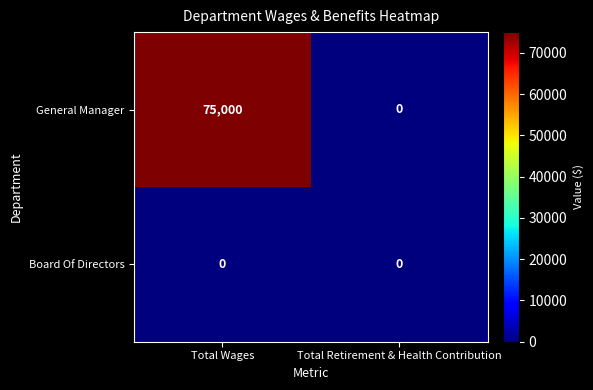

Which series has the largest total across all categories?

General Manager